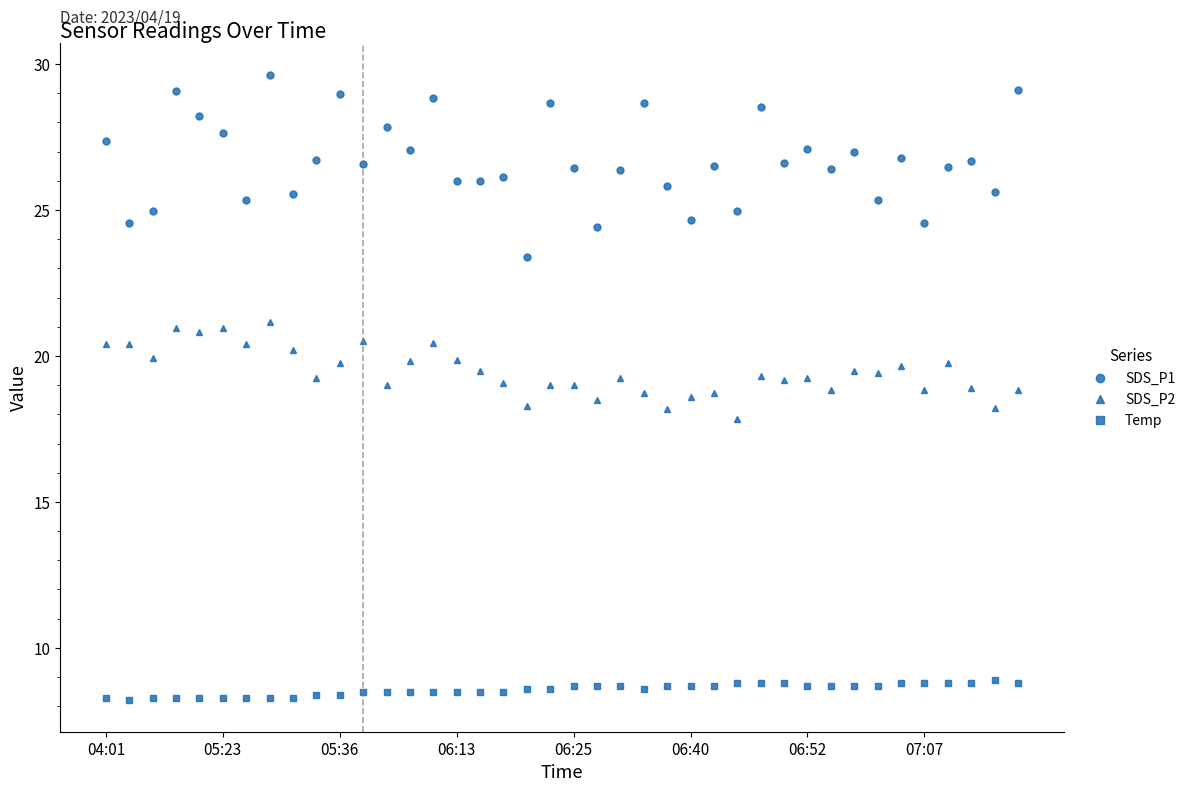

Rank the series by their maximum value, from lowest to highest.

Temp, SDS_P2, SDS_P1